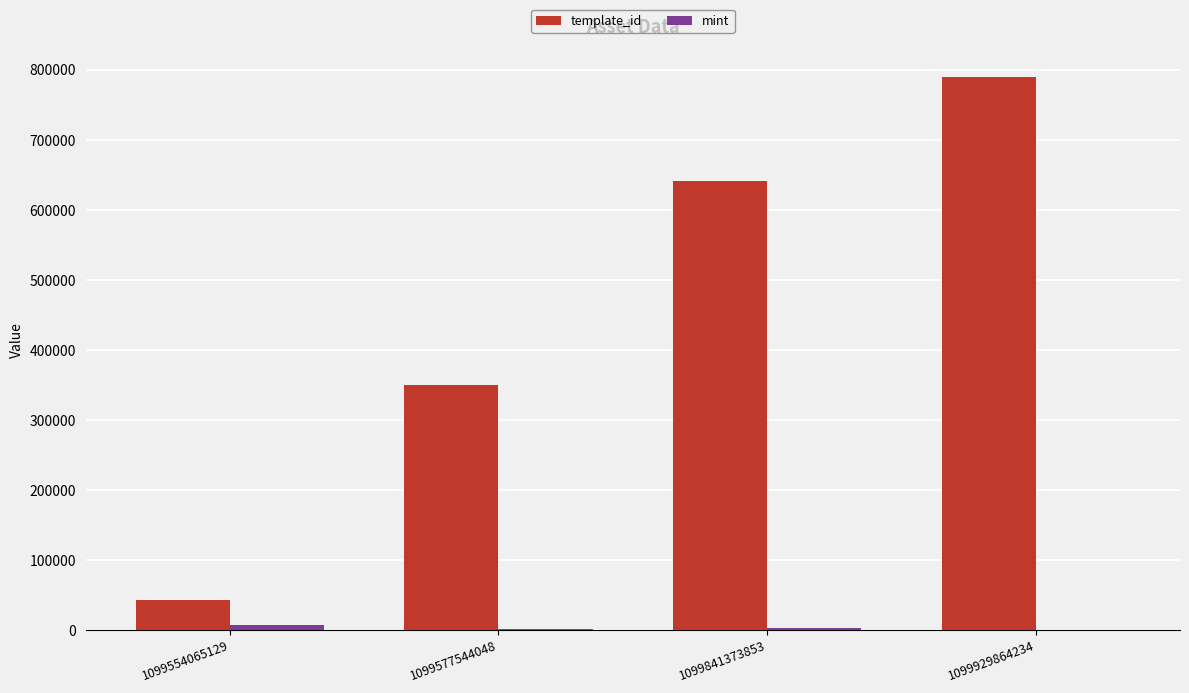

Count the number of categories in the chart.

4